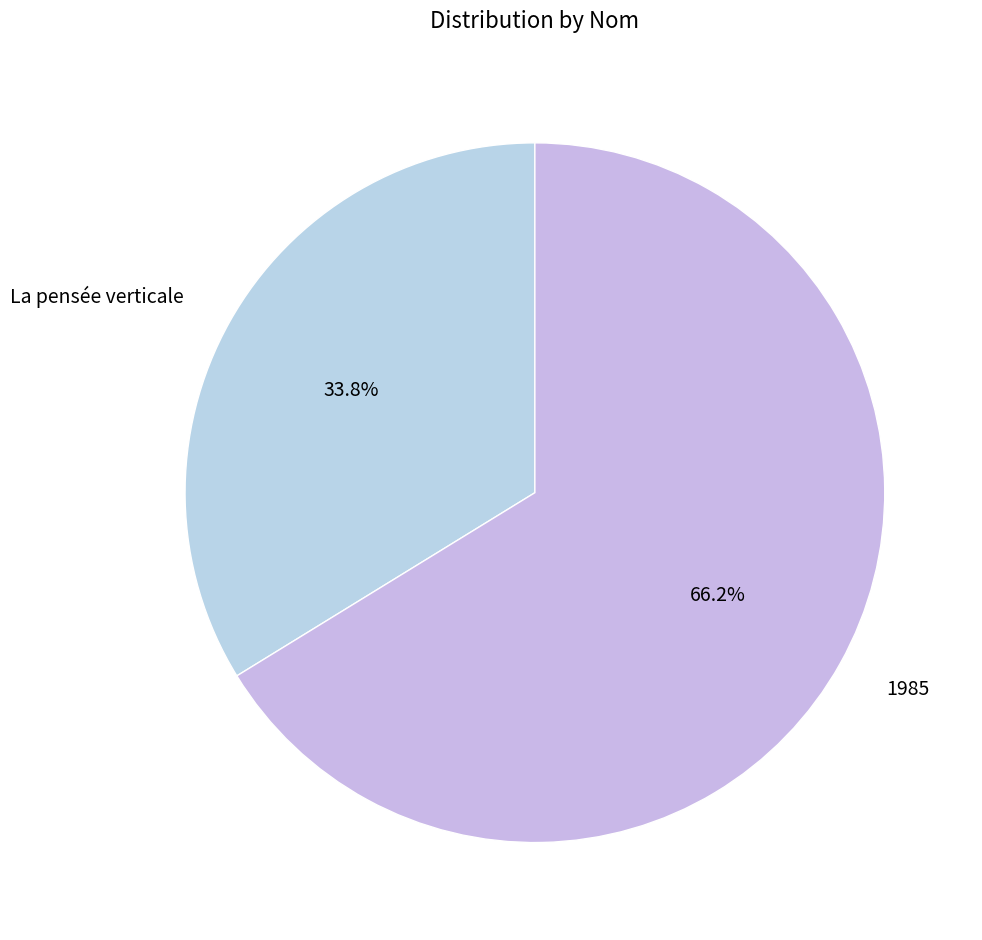

What is the largest slice in the pie chart?

1985